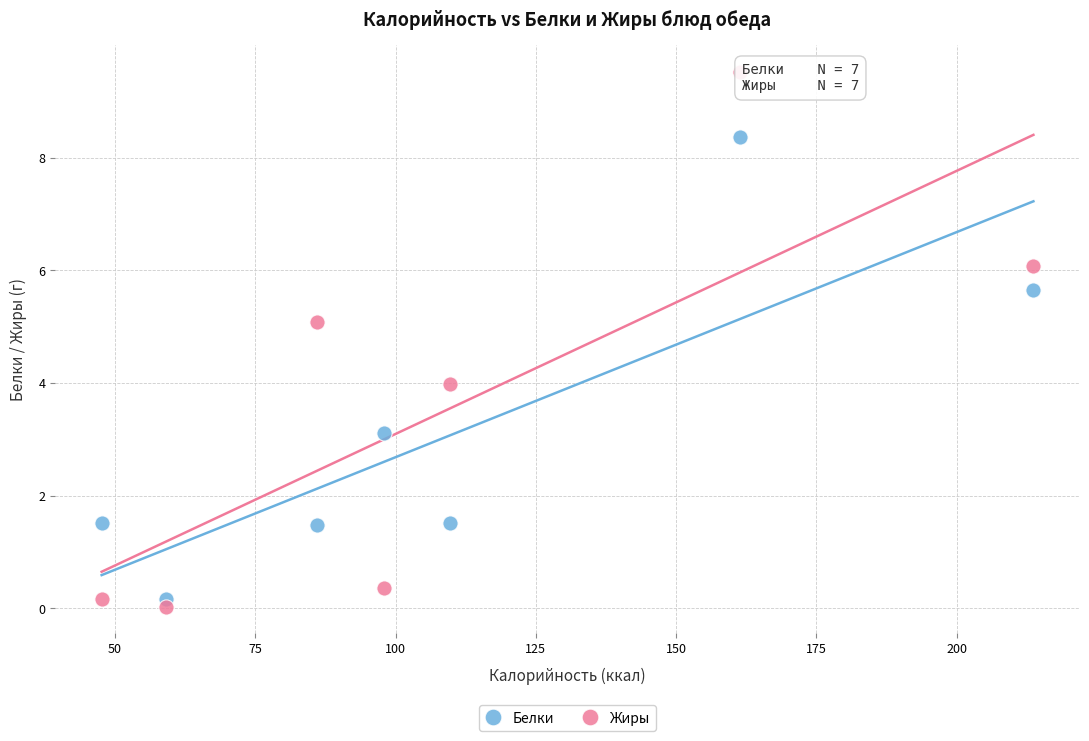

Across all data points, what is the range of Y values (max minus min)?

9.5